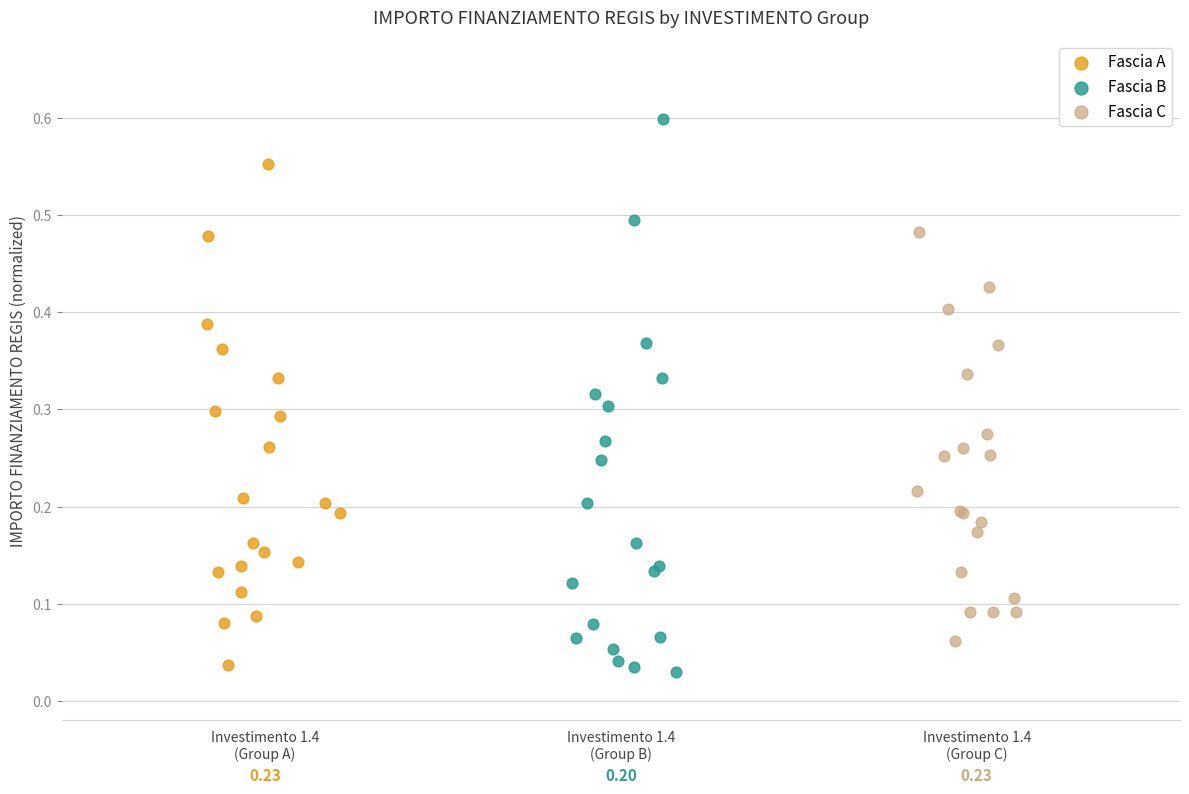

Which series has the widest spread of Y values?

Fascia B